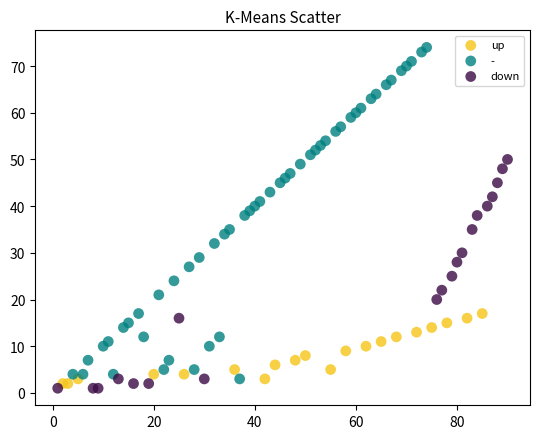

What are all the series names shown in the legend?

up, -, down